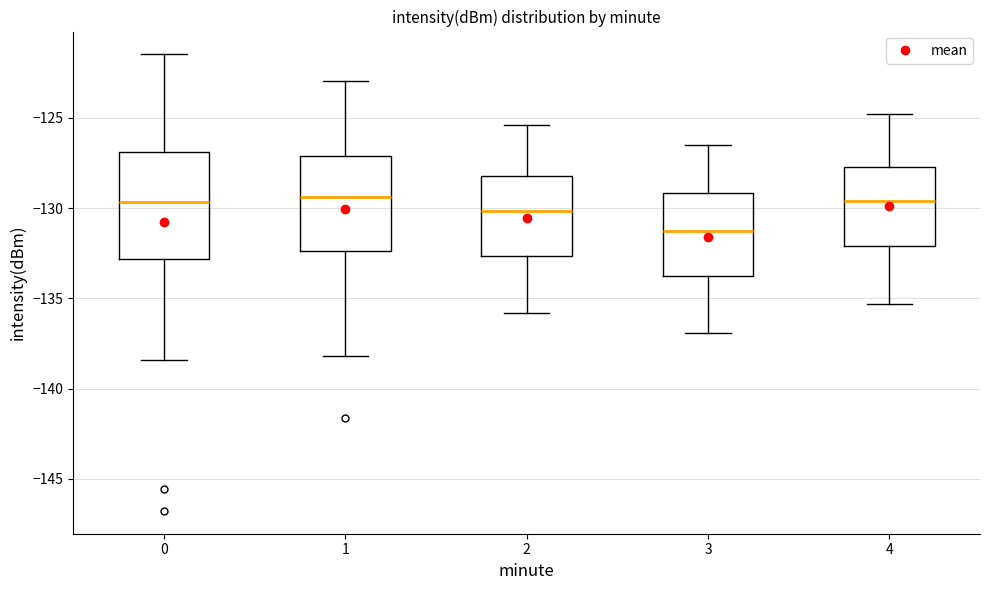

Reading left to right, read every box against the y-axis: the position of its median line, the range the box covers, and the ends of its whiskers. The values are not printed on the chart, so give them approximately, as read against the axis.

0: median -129.5, box -133.0 to -127.0, whiskers -138.5 to -121.5
1: median -129.5, box -132.5 to -127.0, whiskers -138.0 to -123.0
2: median -130.0, box -132.5 to -128.0, whiskers -136.0 to -125.5
3: median -131.0, box -134.0 to -129.0, whiskers -137.0 to -126.5
4: median -129.5, box -132.0 to -127.5, whiskers -135.5 to -125.0